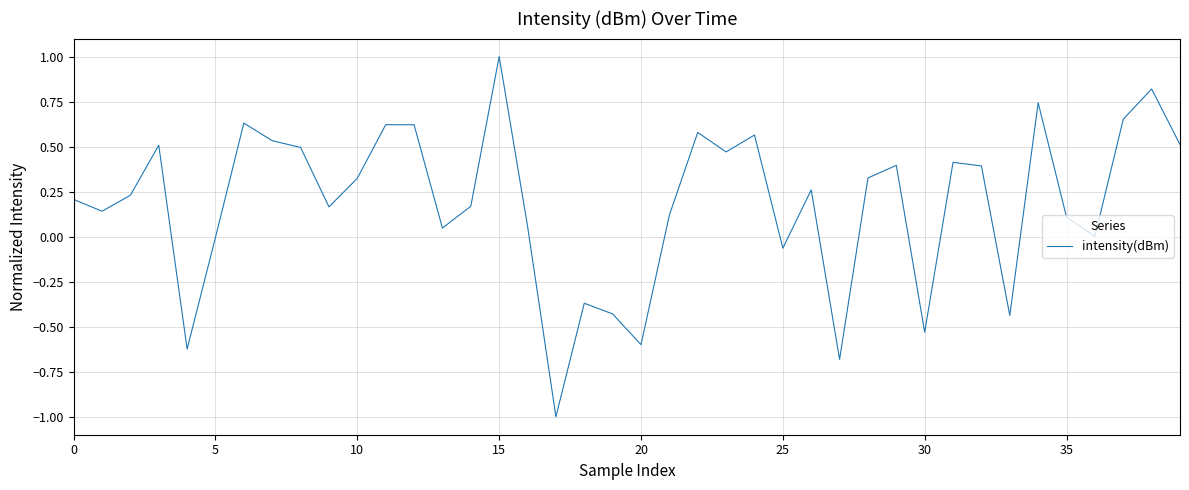

What is the difference between the maximum and minimum values?

2.0